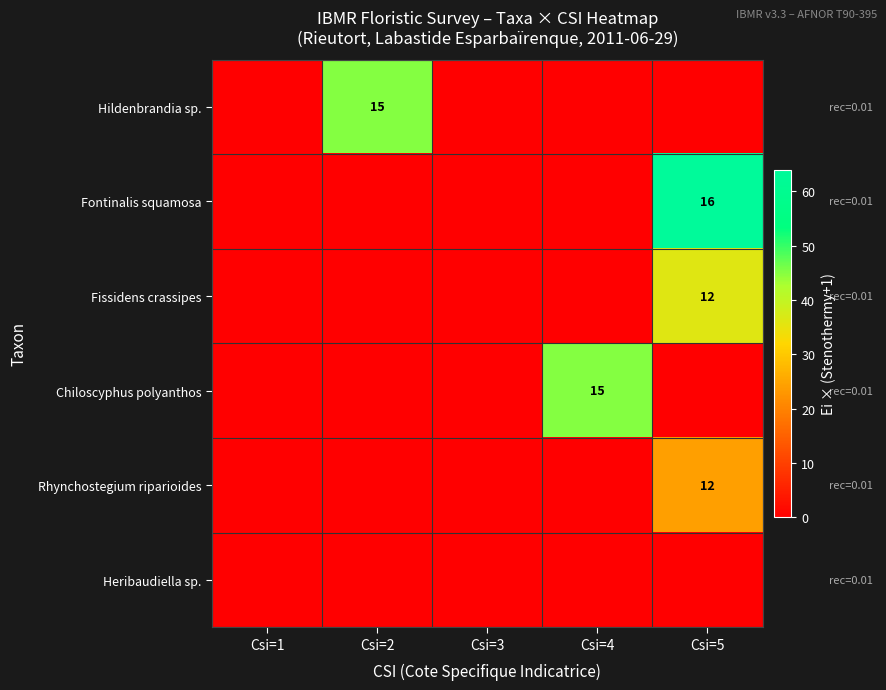

Is it true that Fissidens crassipes equals 3 at Csi=5?

False